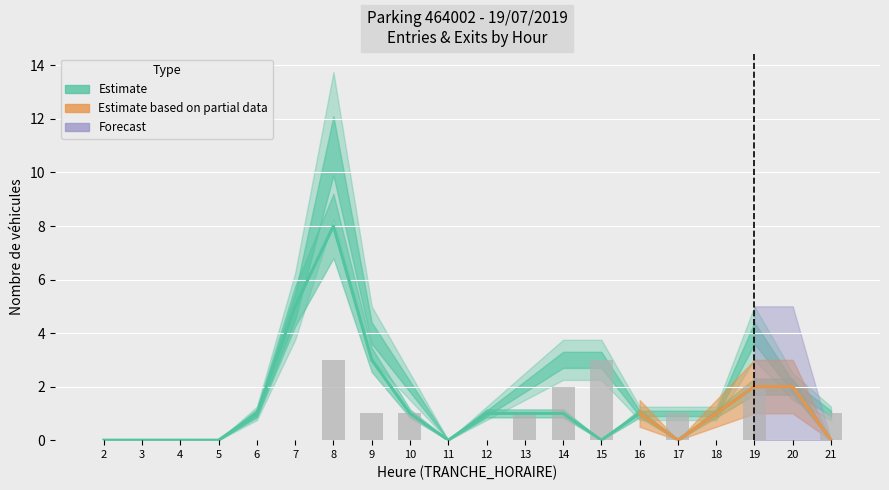

Reading left to right, extract all data points from this chart.

0	0	0	0	0	0	3	1	1	0	0	1	2	3	0	1	0	2	0	1